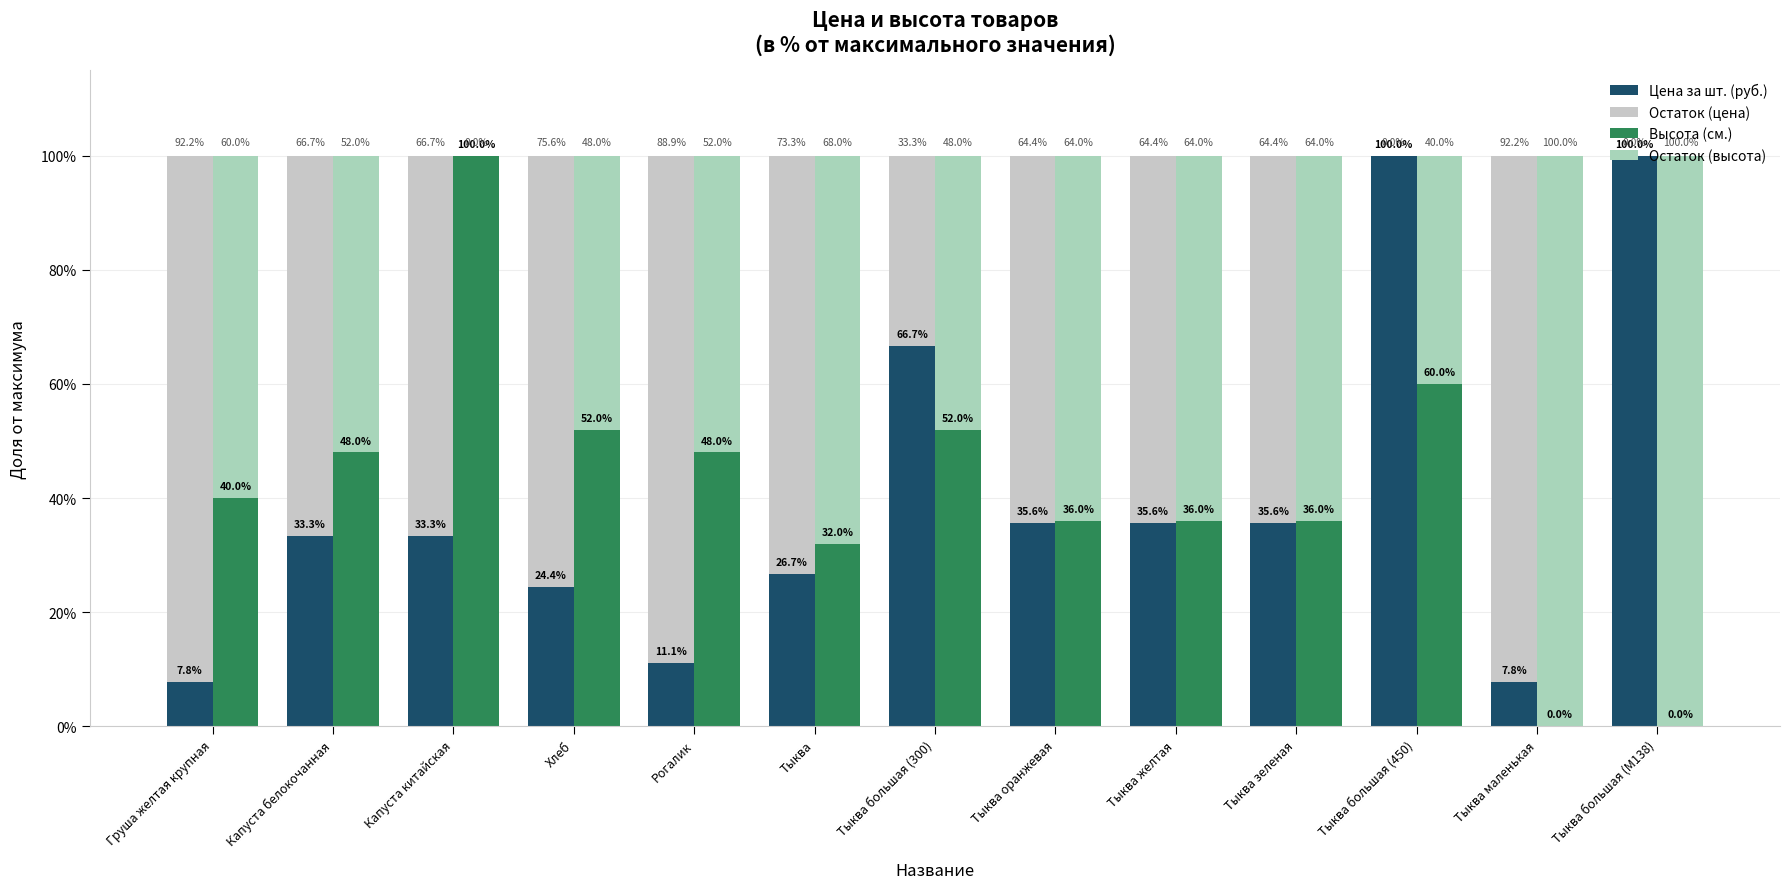

Which label corresponds to the largest value in the chart?

Тыква большая (450)